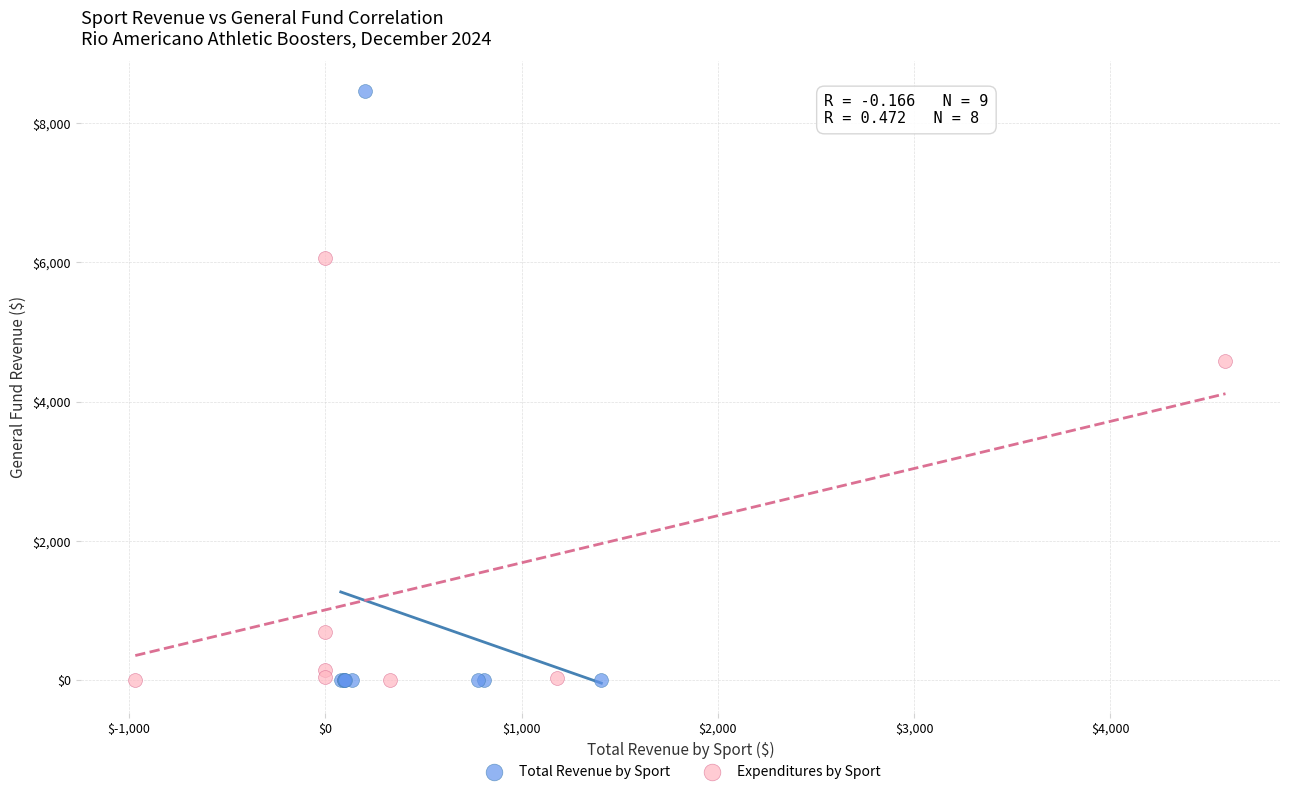

Which series reaches the maximum Y coordinate?

Total Revenue by Sport